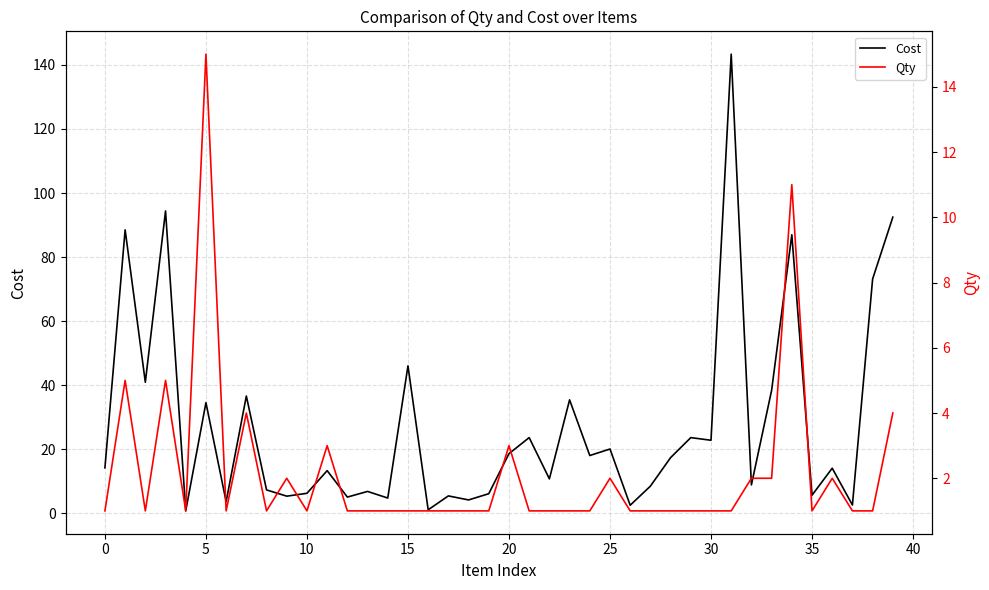

True or false: Cost and Qty intersect in this chart.

True